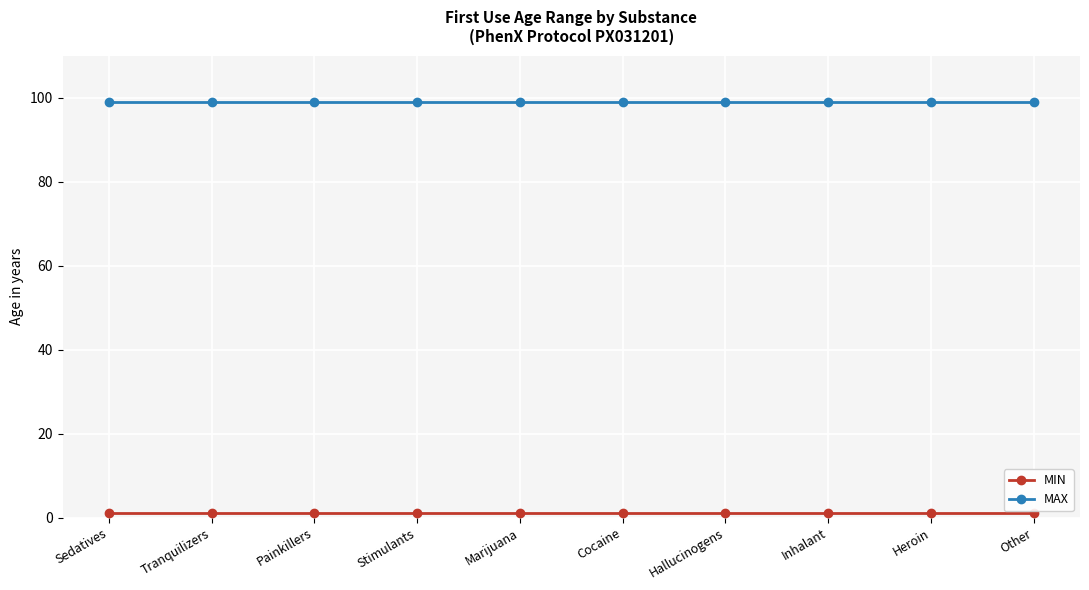

What is the label of the 3rd point from the left?

Painkillers